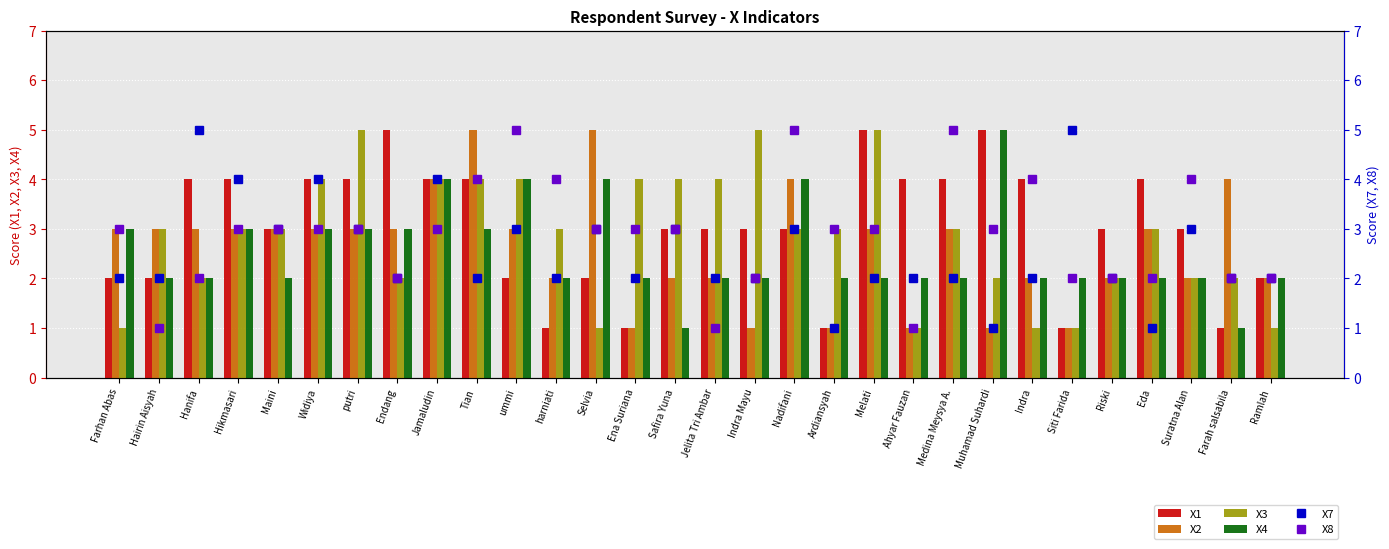

Reading left to right, extract all data points from this chart.

X1: Farhan Abas=2	Hairin Aisyah=2	Hanifa=4	Hikmasari=4	Maini=3	Widiya=4	putri=4	Endang=5	Jamaludin=4	Tian=4	ummi=2	harniati=1	Selvia=2	Ena Suriana=1	Safira Yuna=3	Jelita Tri Ambar=3	Indra Mayu=3	Nadifani=3	Ardiansyah=1	Melati=5	Ahyar Fauzan=4	Medina Meysya A.=4	Muhamad Suhardi=5	Indra=4	Siti Farida=1	Riski=3	Eda=4	Suratna Alan=3	Farah salsabila=1	Ramlah=2
X2: Farhan Abas=3	Hairin Aisyah=3	Hanifa=3	Hikmasari=3	Maini=3	Widiya=3	putri=3	Endang=3	Jamaludin=4	Tian=5	ummi=3	harniati=2	Selvia=5	Ena Suriana=1	Safira Yuna=2	Jelita Tri Ambar=2	Indra Mayu=1	Nadifani=4	Ardiansyah=1	Melati=3	Ahyar Fauzan=1	Medina Meysya A.=3	Muhamad Suhardi=1	Indra=2	Siti Farida=1	Riski=2	Eda=3	Suratna Alan=2	Farah salsabila=4	Ramlah=2
X3: Farhan Abas=1	Hairin Aisyah=3	Hanifa=2	Hikmasari=3	Maini=3	Widiya=4	putri=5	Endang=2	Jamaludin=4	Tian=4	ummi=4	harniati=3	Selvia=1	Ena Suriana=4	Safira Yuna=4	Jelita Tri Ambar=4	Indra Mayu=5	Nadifani=3	Ardiansyah=3	Melati=5	Ahyar Fauzan=1	Medina Meysya A.=3	Muhamad Suhardi=2	Indra=1	Siti Farida=1	Riski=2	Eda=3	Suratna Alan=2	Farah salsabila=2	Ramlah=1
X4: Farhan Abas=3	Hairin Aisyah=2	Hanifa=2	Hikmasari=3	Maini=2	Widiya=3	putri=3	Endang=3	Jamaludin=4	Tian=3	ummi=4	harniati=2	Selvia=4	Ena Suriana=2	Safira Yuna=1	Jelita Tri Ambar=2	Indra Mayu=2	Nadifani=4	Ardiansyah=2	Melati=2	Ahyar Fauzan=2	Medina Meysya A.=2	Muhamad Suhardi=5	Indra=2	Siti Farida=2	Riski=2	Eda=2	Suratna Alan=2	Farah salsabila=1	Ramlah=2
X7: Farhan Abas=2	Hairin Aisyah=2	Hanifa=5	Hikmasari=4	Maini=3	Widiya=4	putri=3	Endang=2	Jamaludin=4	Tian=2	ummi=3	harniati=2	Selvia=3	Ena Suriana=2	Safira Yuna=3	Jelita Tri Ambar=2	Indra Mayu=2	Nadifani=3	Ardiansyah=1	Melati=2	Ahyar Fauzan=2	Medina Meysya A.=2	Muhamad Suhardi=1	Indra=2	Siti Farida=5	Riski=2	Eda=1	Suratna Alan=3	Farah salsabila=2	Ramlah=2
X8: Farhan Abas=3	Hairin Aisyah=1	Hanifa=2	Hikmasari=3	Maini=3	Widiya=3	putri=3	Endang=2	Jamaludin=3	Tian=4	ummi=5	harniati=4	Selvia=3	Ena Suriana=3	Safira Yuna=3	Jelita Tri Ambar=1	Indra Mayu=2	Nadifani=5	Ardiansyah=3	Melati=3	Ahyar Fauzan=1	Medina Meysya A.=5	Muhamad Suhardi=3	Indra=4	Siti Farida=2	Riski=2	Eda=2	Suratna Alan=4	Farah salsabila=2	Ramlah=2